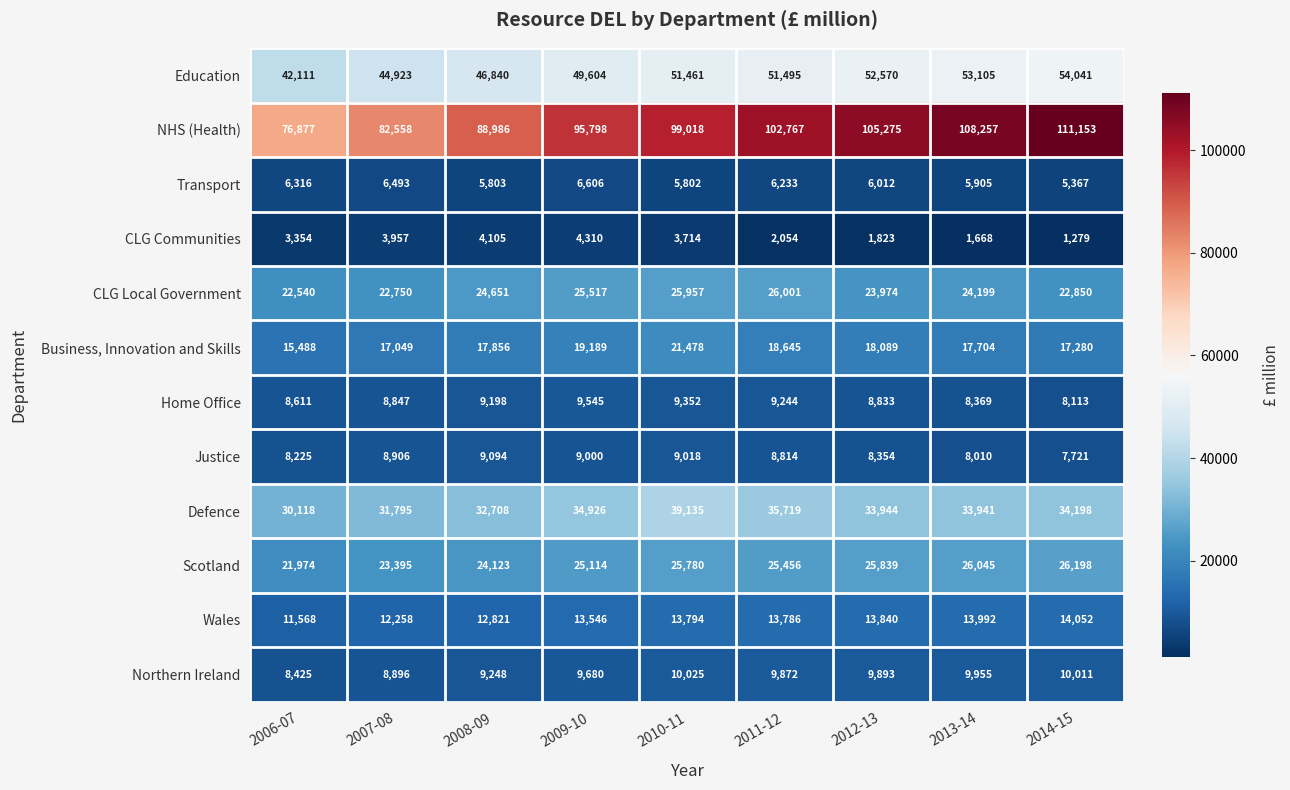

What is the difference between the maximum and second lowest values in the Justice series?

1084